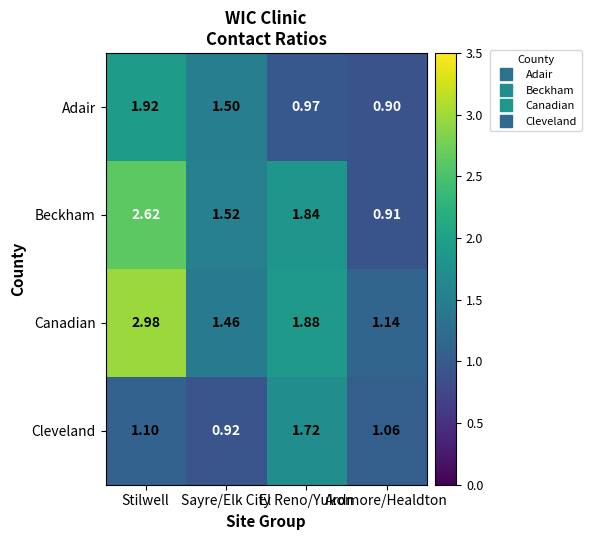

List the series in order of their overall mean, lowest first.

Cleveland, Adair, Beckham, Canadian